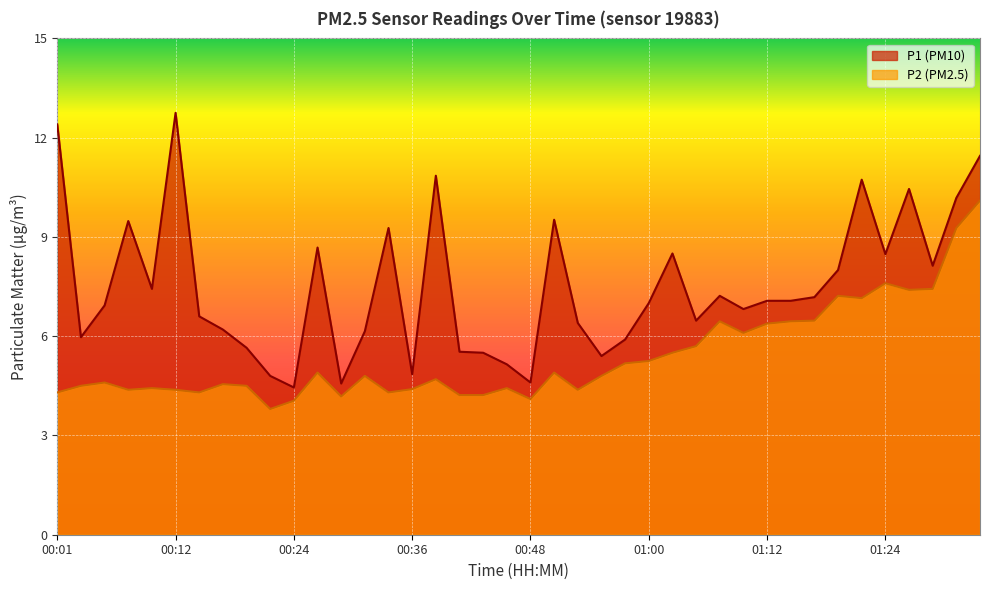

Between 00:22 and 00:29, which is larger?

00:22